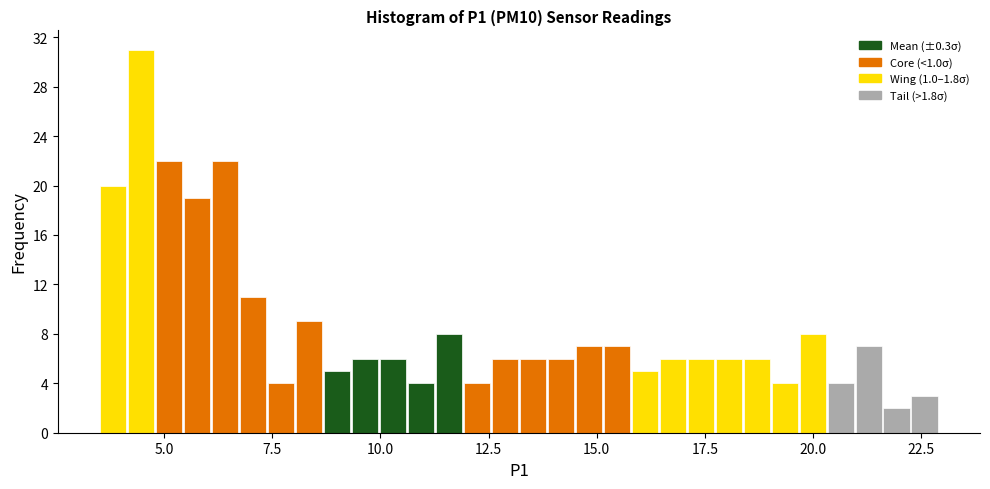

Around what value on the x-axis is the tallest bar? Give the approximate position of its centre, as read against the axis.

4.5